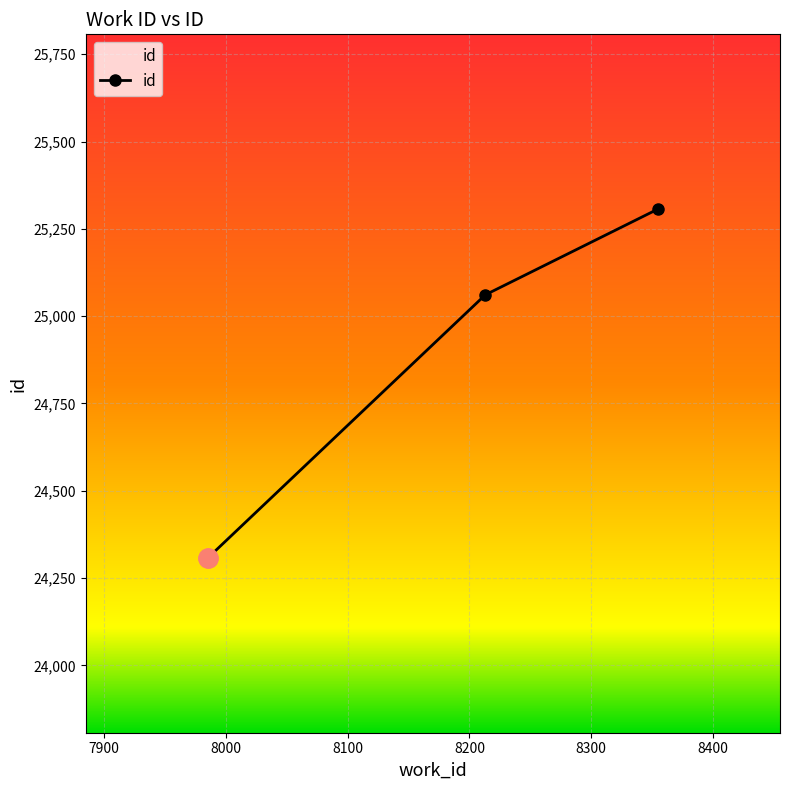

Reading right to left, what are all the values shown in this chart?

25307	25061	24307